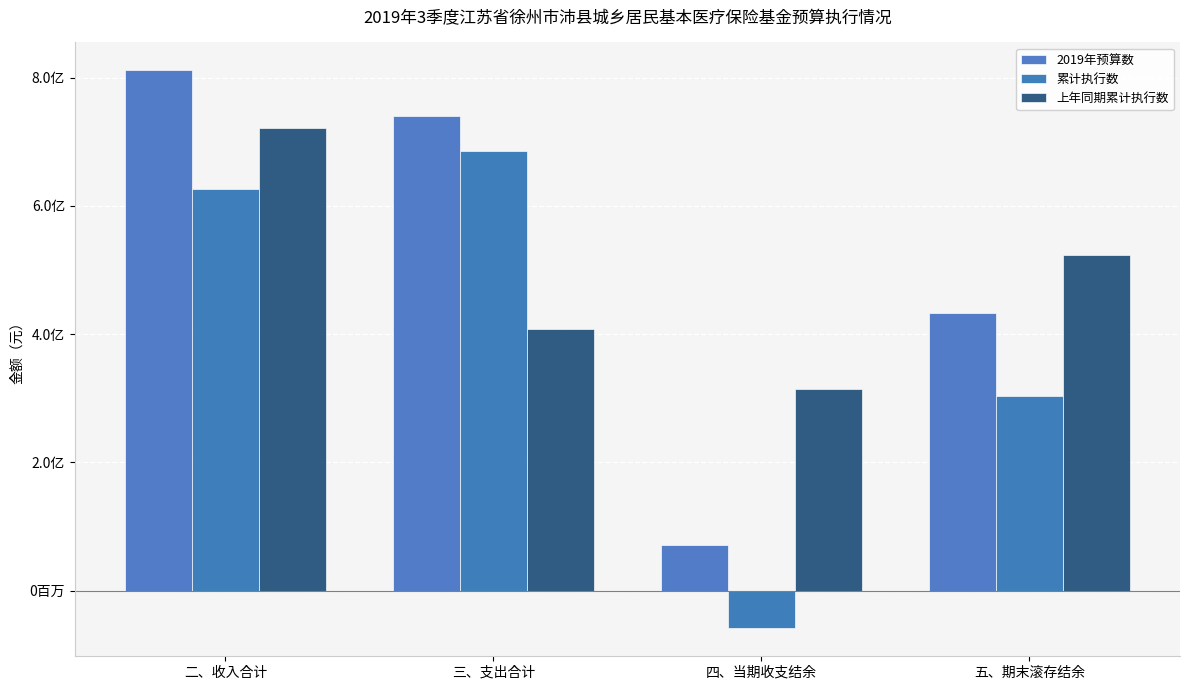

Where does the 上年同期累计执行数 series first go above 523466051?

二、收入合计